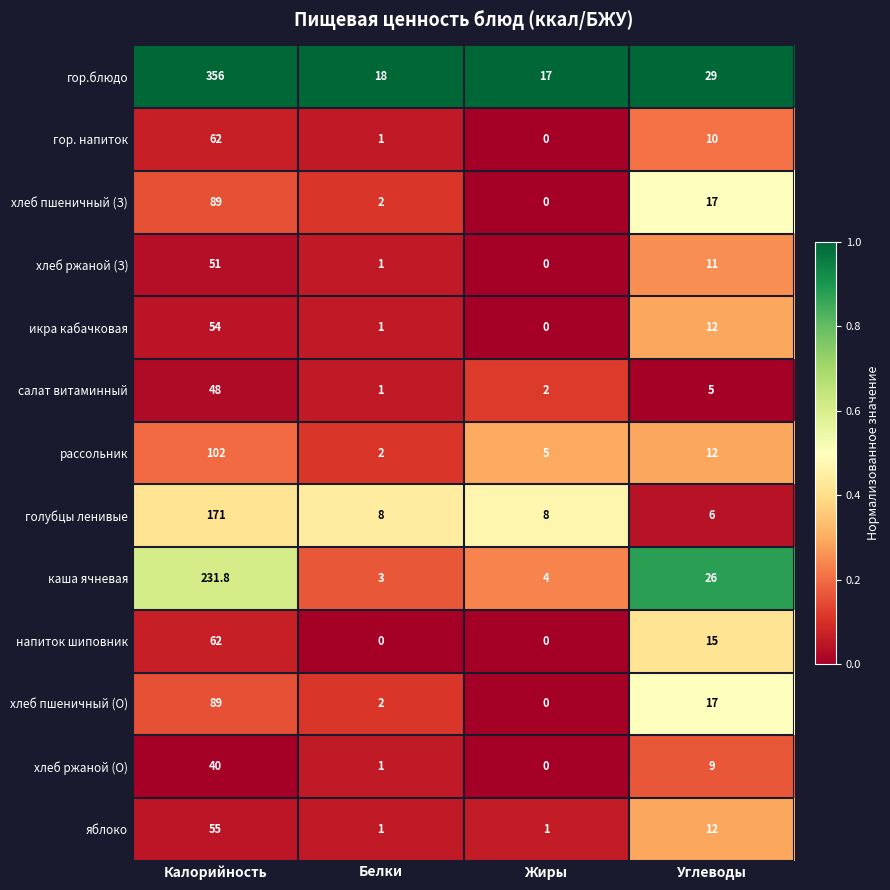

At which category is the sum across all series the highest?

Калорийность